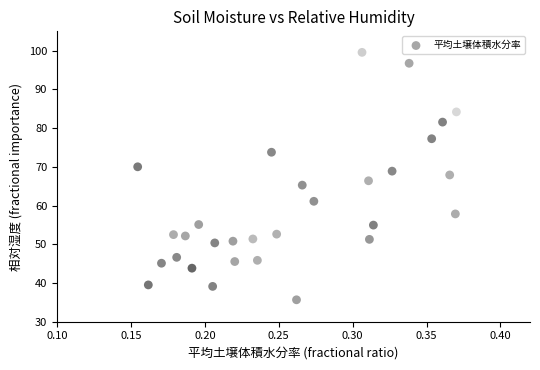

What is the range of Y values (max minus min)?

63.9